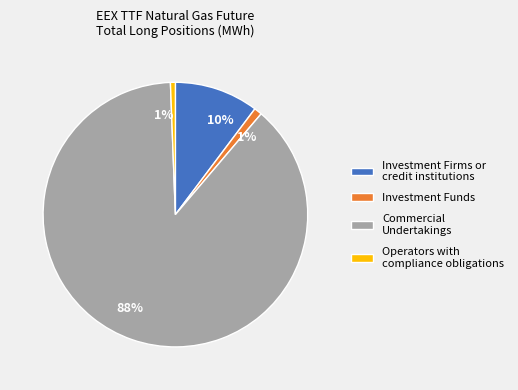

To the nearest percent, what portion does Commercial Undertakings represent?

88%